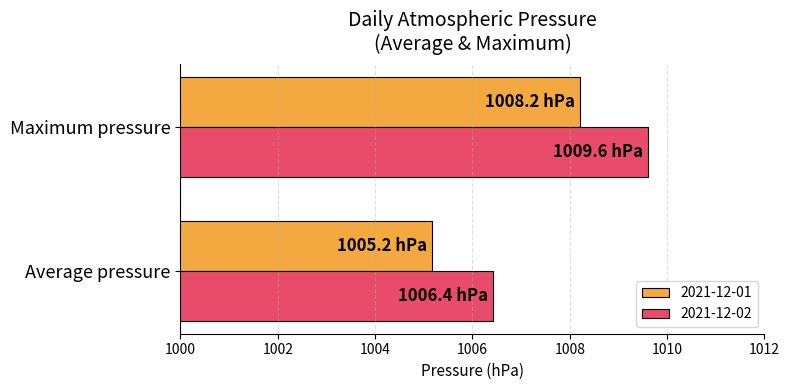

What is the spread (max minus min) of values at Maximum pressure?

1.4